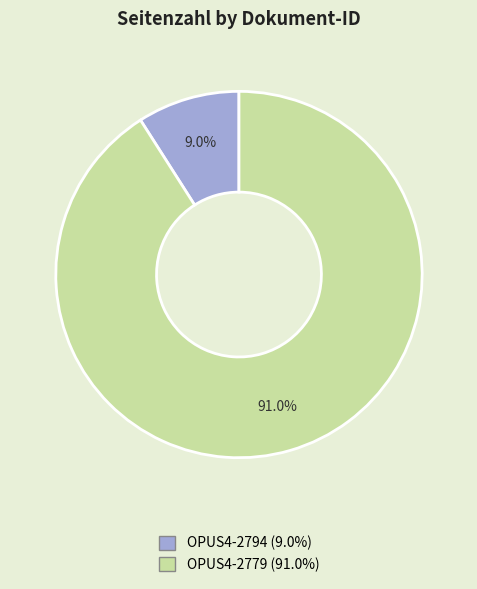

Rank the categories by value from highest to lowest.

OPUS4-2779, OPUS4-2794